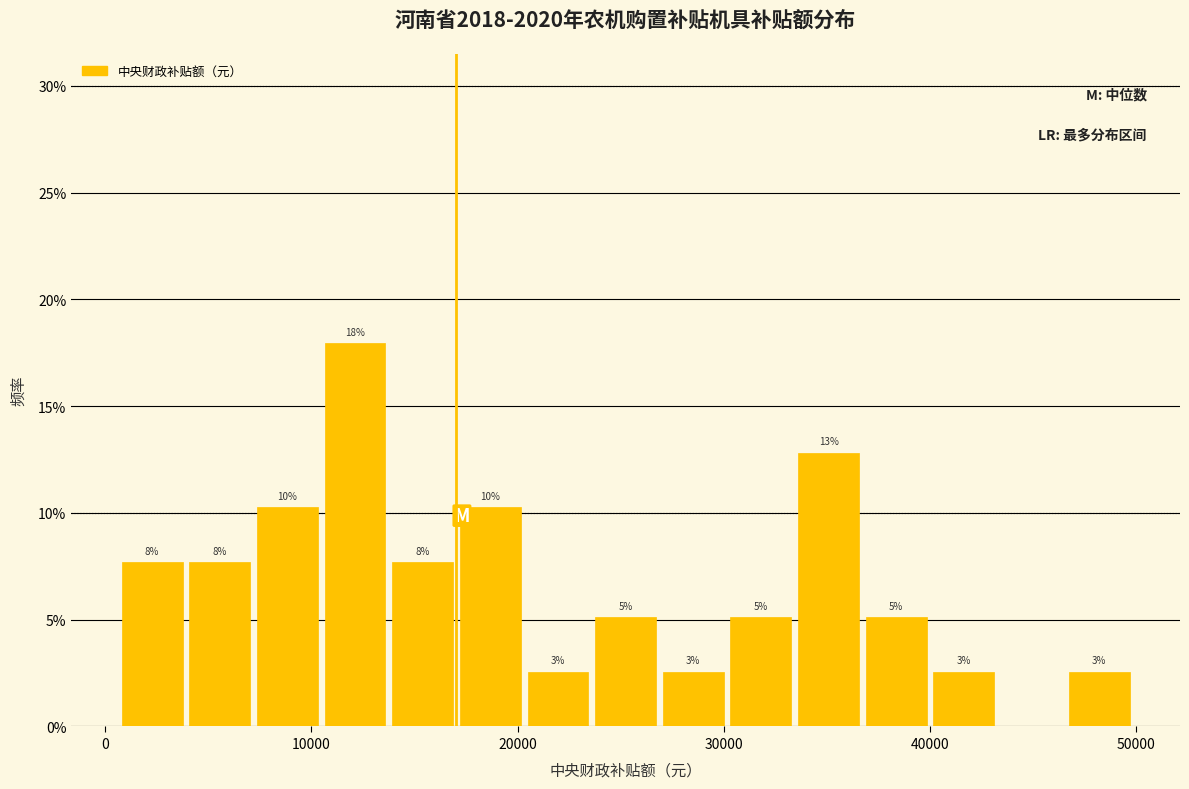

Around what value on the x-axis is the tallest bar? Give the approximate position of its centre, as read against the axis.

12000